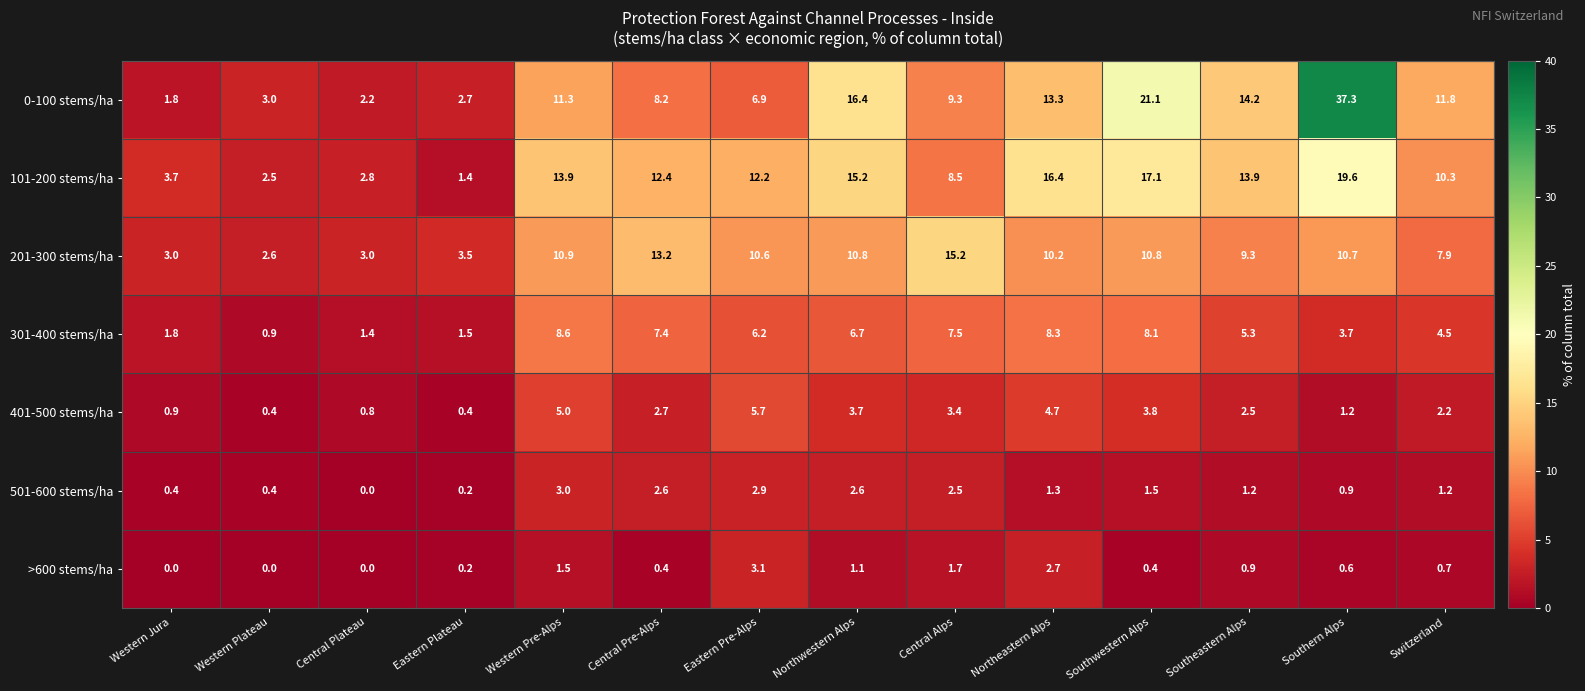

Which series has the largest range (max minus min)?

0-100 stems/ha